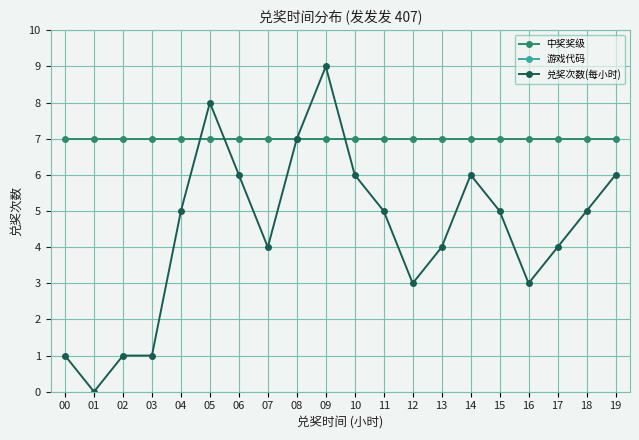

At which category is the sum across all series the highest?

09